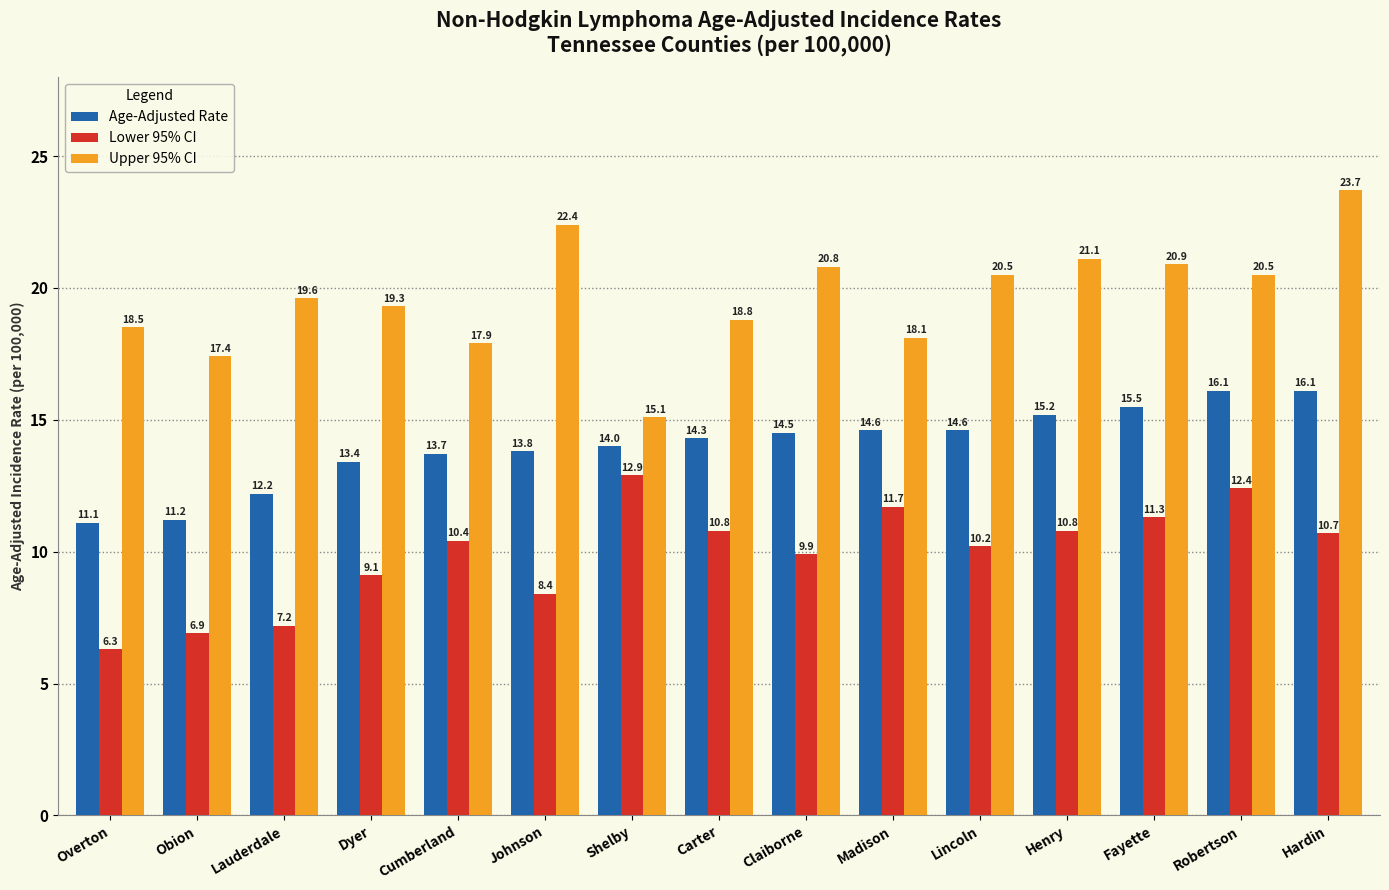

What is the value of the Upper 95% CI bar at the 9th from the left?

20.8